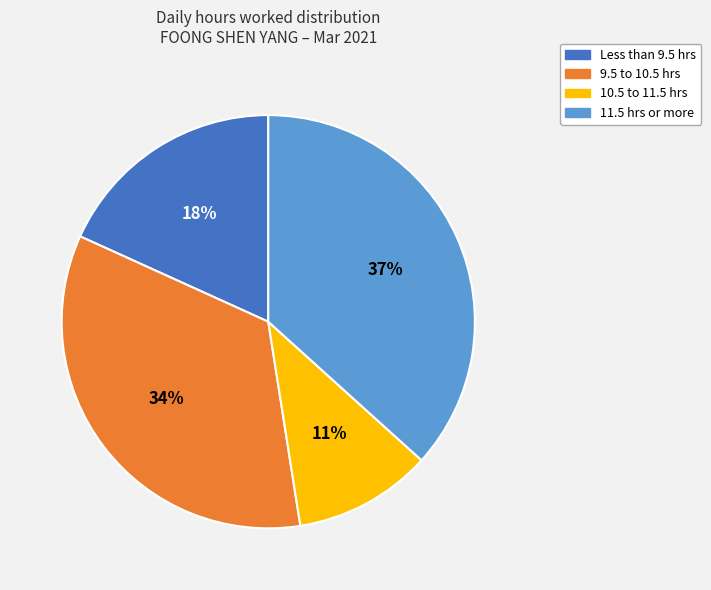

Is there a majority slice in this chart?

No